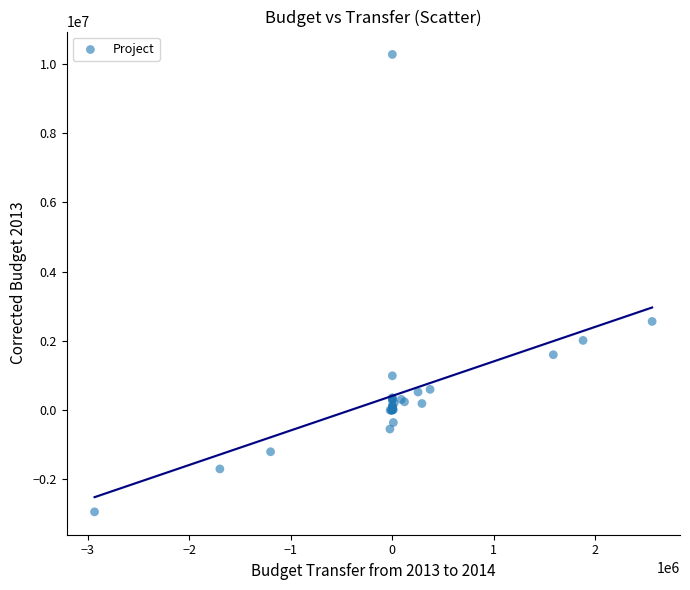

What Y value in the scatter plot is closest to 3665810?

2560000